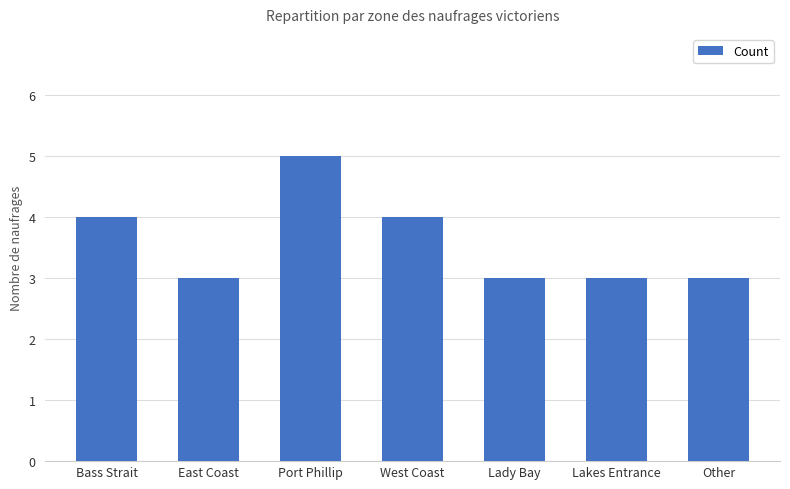

How many series are shown in this chart?

1